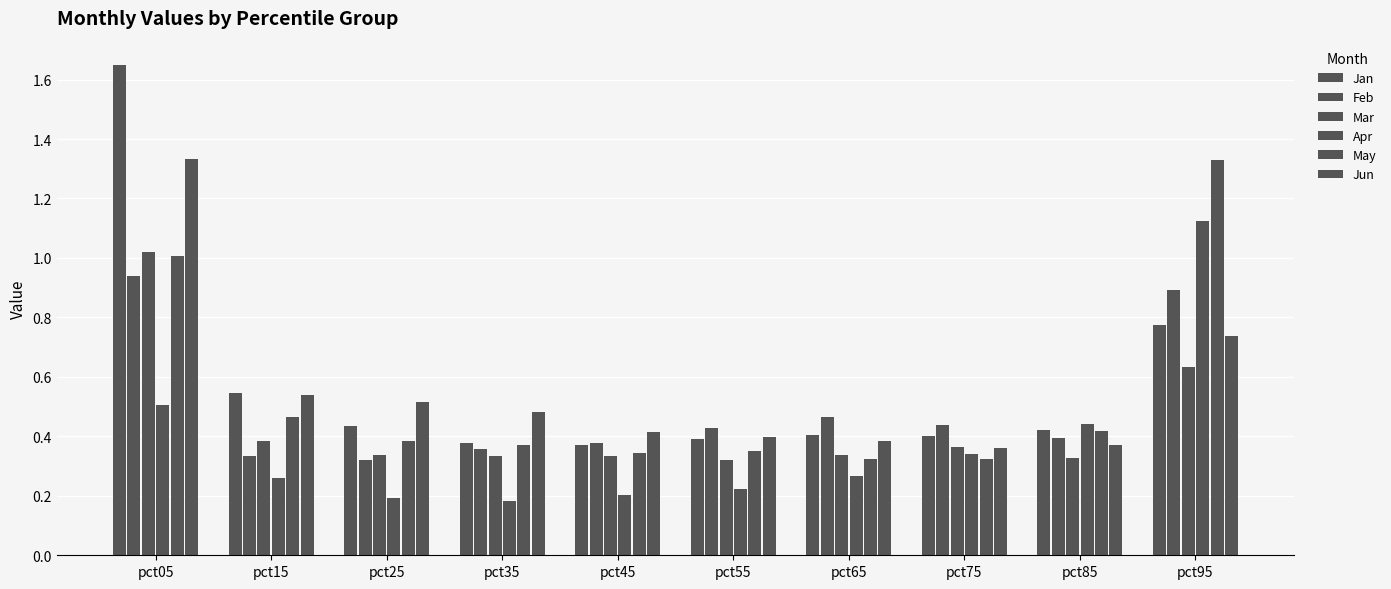

Reading left to right, what are all the values shown in this chart?

Jan: 1.6	0.5	0.4	0.4	0.4	0.4	0.4	0.4	0.4	0.8
Feb: 0.9	0.3	0.3	0.4	0.4	0.4	0.5	0.4	0.4	0.9
Mar: 1.0	0.4	0.3	0.3	0.3	0.3	0.3	0.4	0.3	0.6
Apr: 0.5	0.3	0.2	0.2	0.2	0.2	0.3	0.3	0.4	1.1
May: 1.0	0.5	0.4	0.4	0.3	0.3	0.3	0.3	0.4	1.3
Jun: 1.3	0.5	0.5	0.5	0.4	0.4	0.4	0.4	0.4	0.7